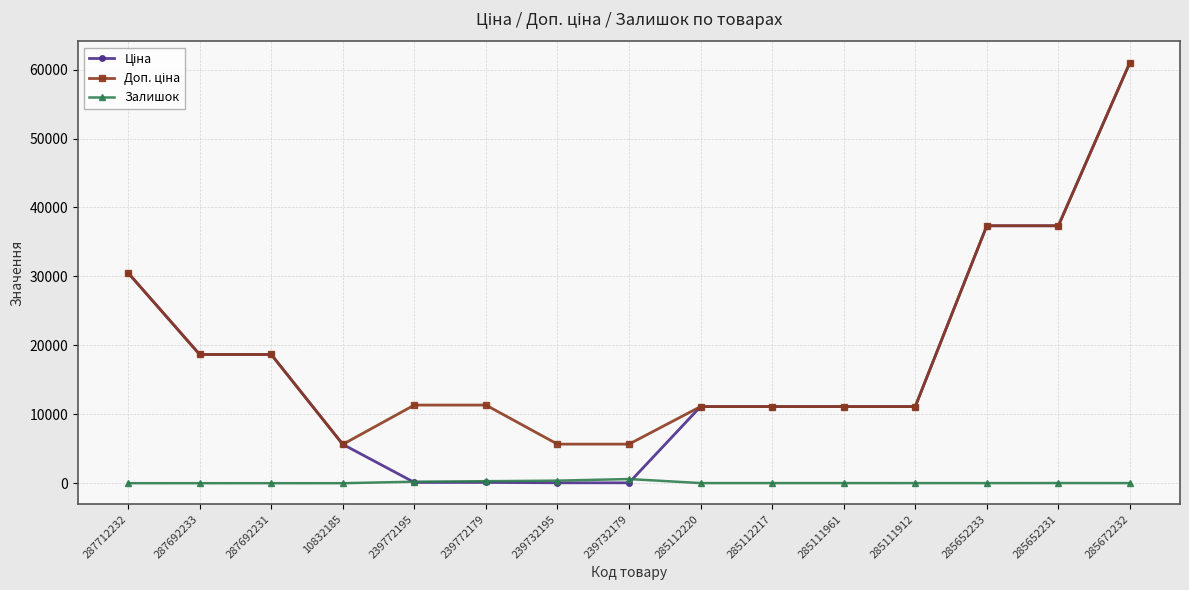

At which category is the sum across all series the highest?

285672232